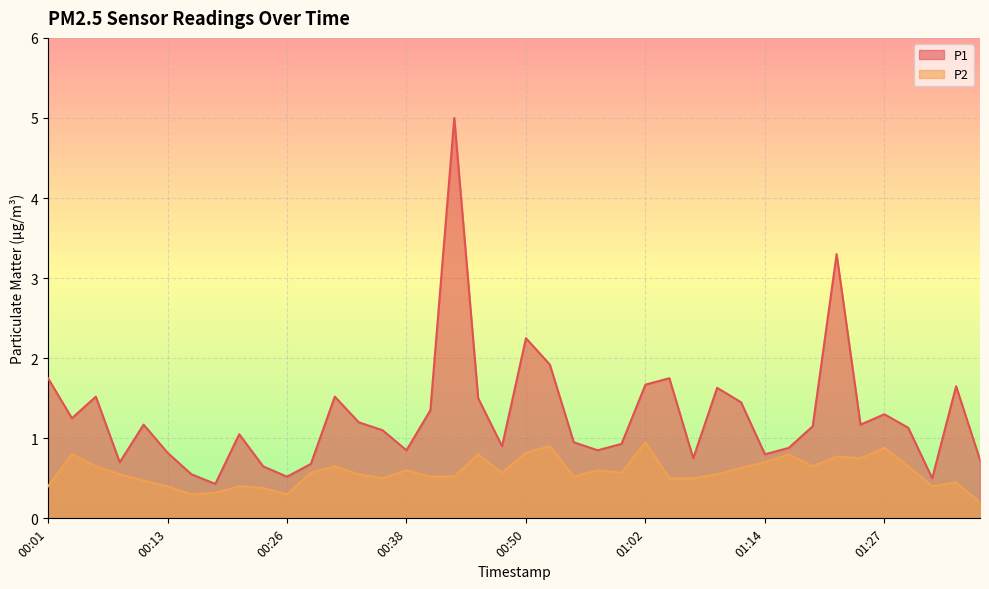

Which series changed the most between 00:26 and 00:52?

P1